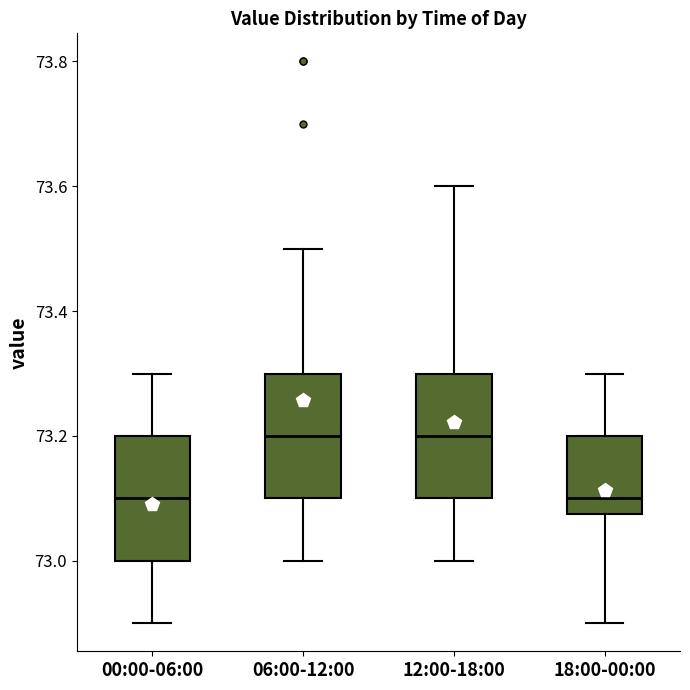

Reading left to right, read every box against the y-axis: the position of its median line, the range the box covers, and the ends of its whiskers. The values are not printed on the chart, so give them approximately, as read against the axis.

00:00-06:00: median 73.10, box 73.00 to 73.20, whiskers 72.90 to 73.30
06:00-12:00: median 73.20, box 73.10 to 73.30, whiskers 73.00 to 73.50
12:00-18:00: median 73.20, box 73.10 to 73.30, whiskers 73.00 to 73.60
18:00-00:00: median 73.10, box 73.08 to 73.20, whiskers 72.90 to 73.30